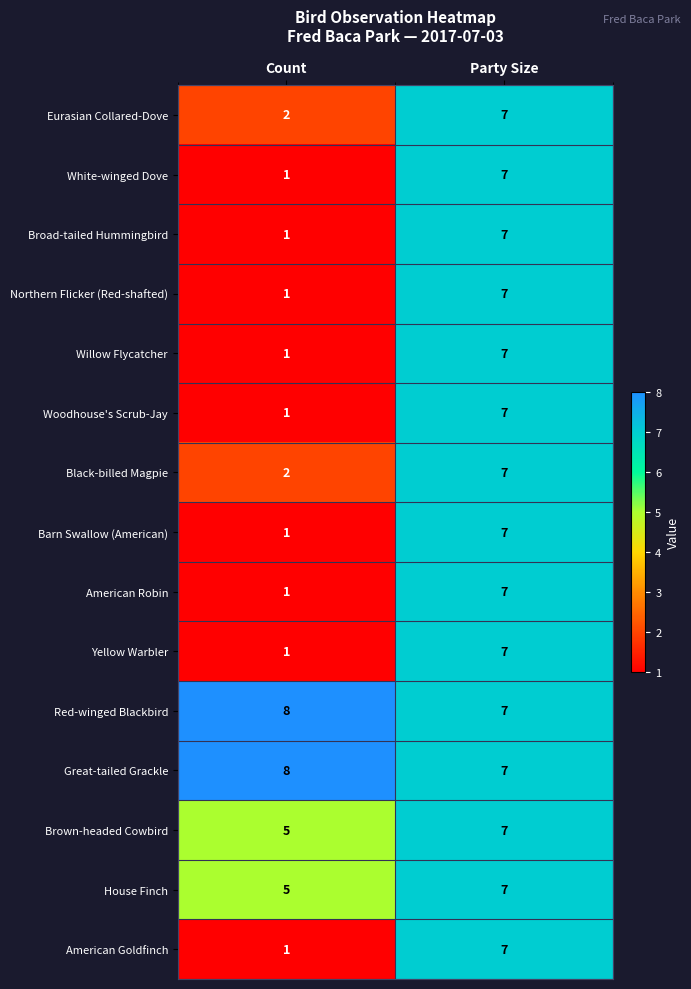

What is the difference between the maximum and minimum values in the White-winged Dove series?

6